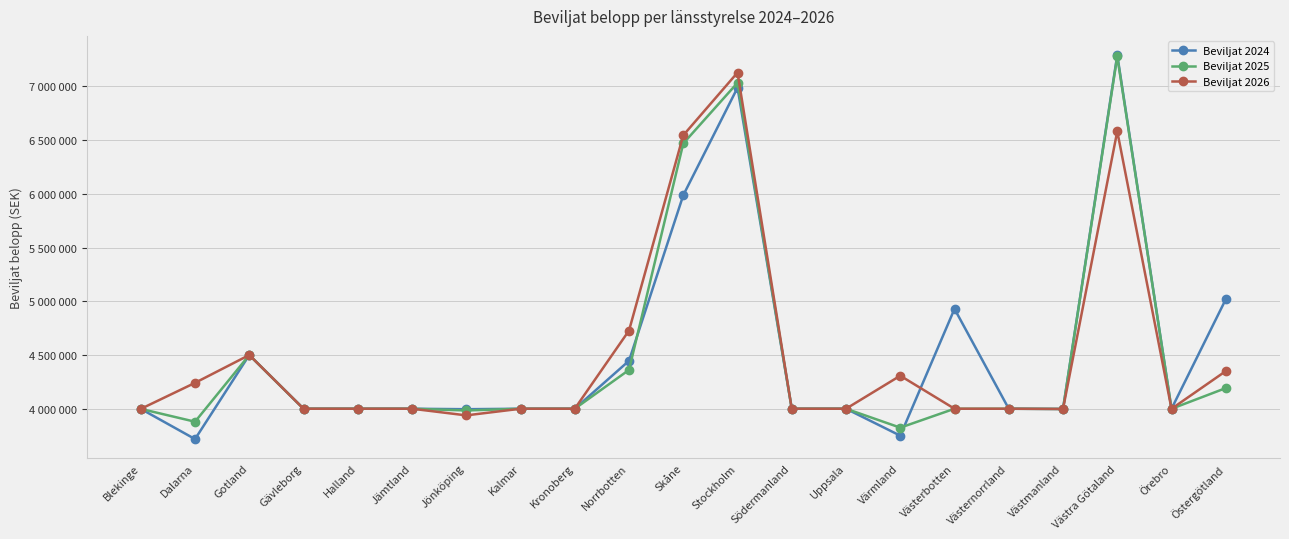

What is the sum of all Beviljat 2026 values?

94314154